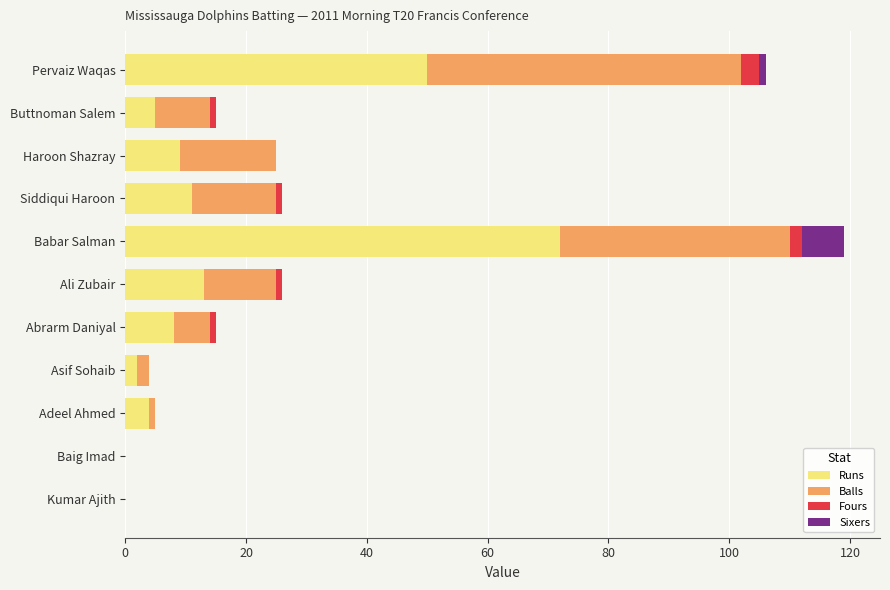

At which category is the sum across all series the highest?

Babar Salman